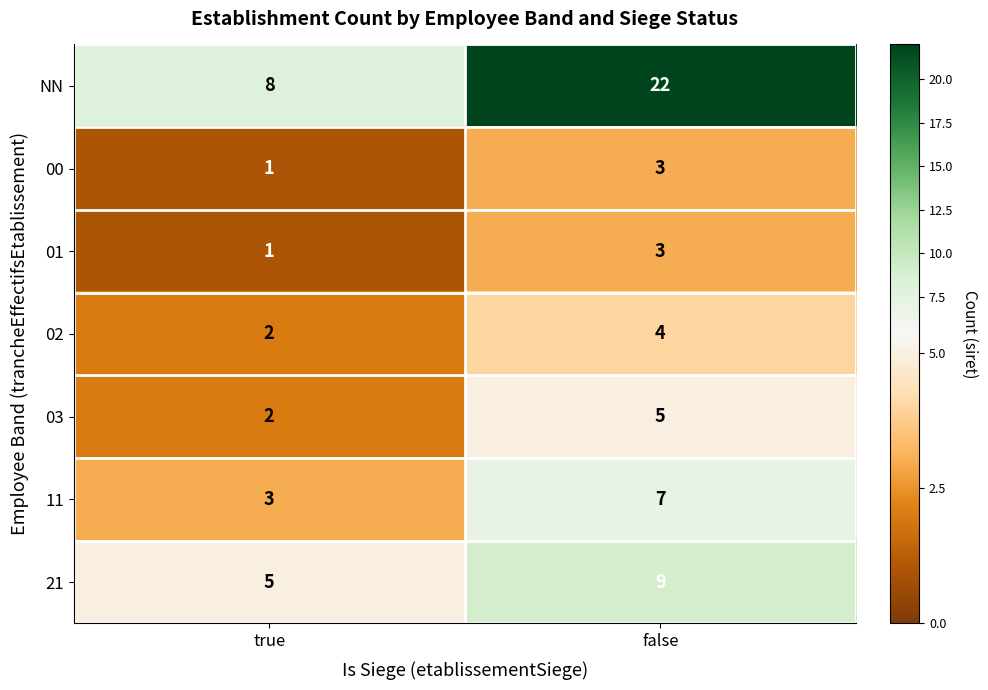

What is the average value of the NN series?

15